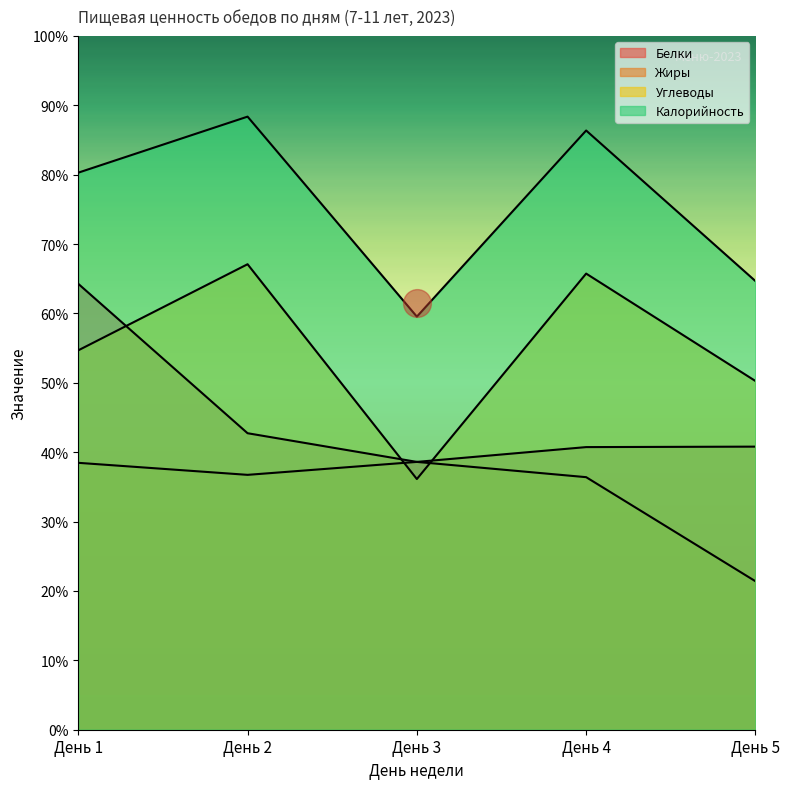

What is the difference between the Жиры values at День 1 and День 5?

17.1